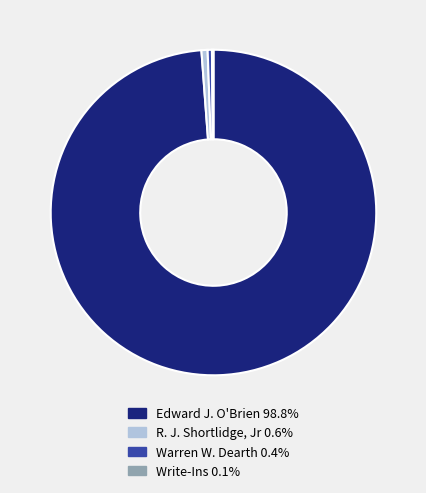

What is the largest slice in the pie chart?

Edward J. O'Brien